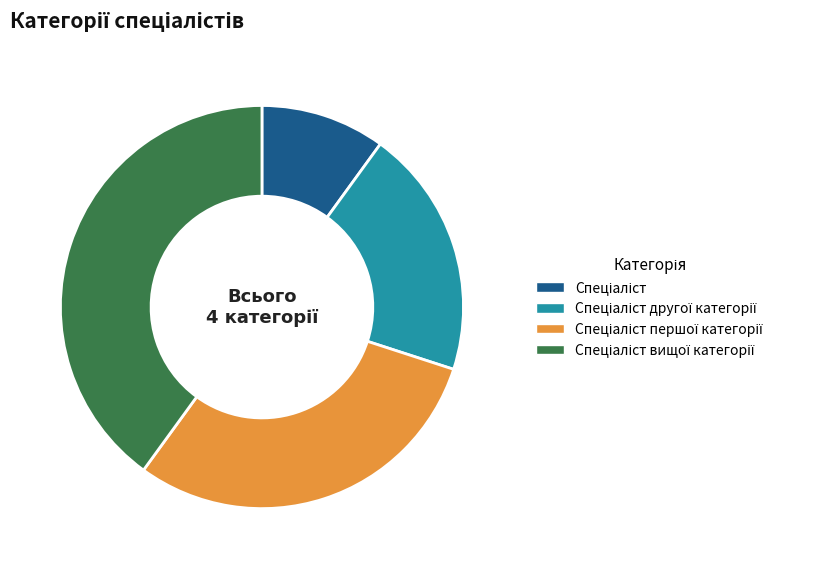

Does any single category account for the majority?

No